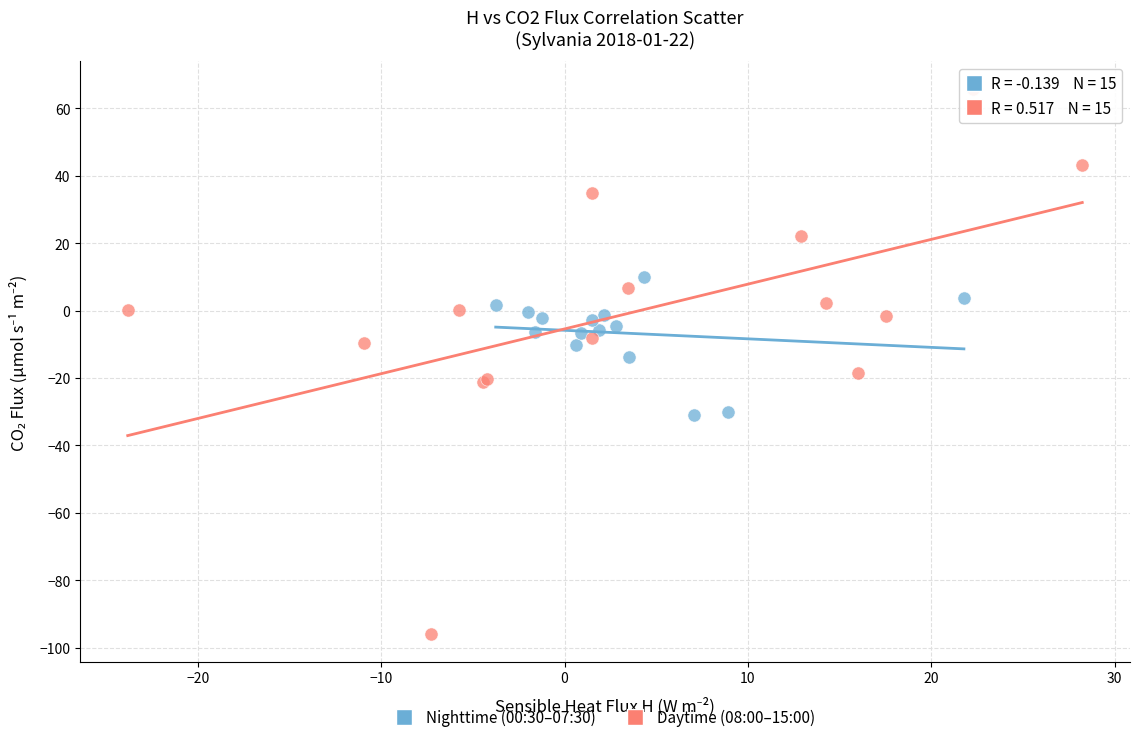

Which series has the largest Y range (max minus min)?

Daytime (08:00–15:00)